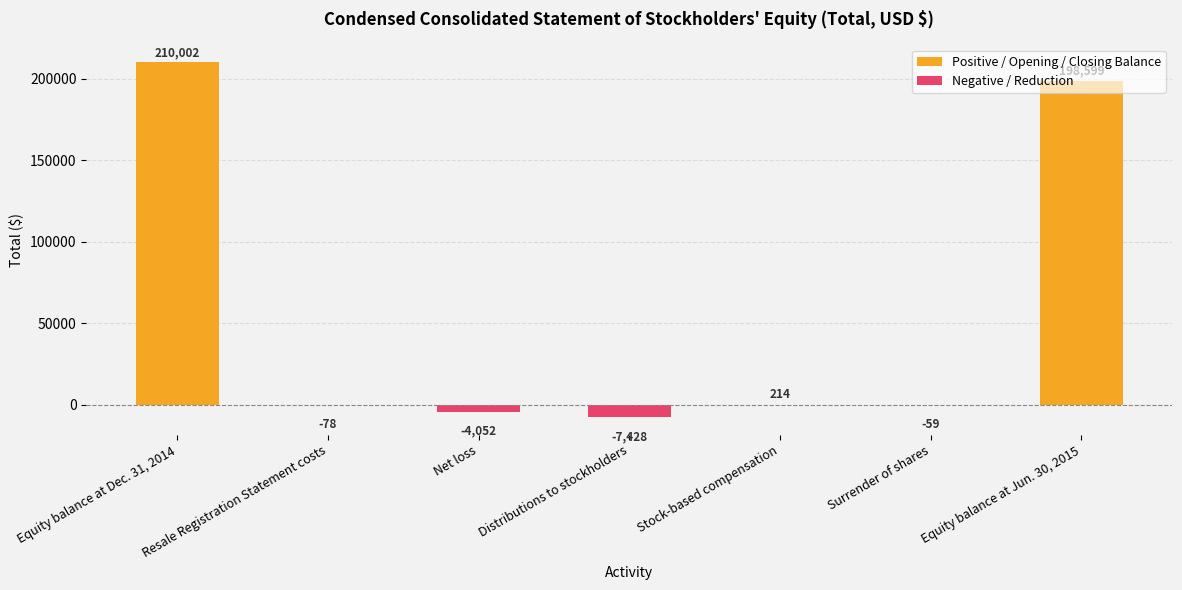

Does the chart contain any negative values?

Yes